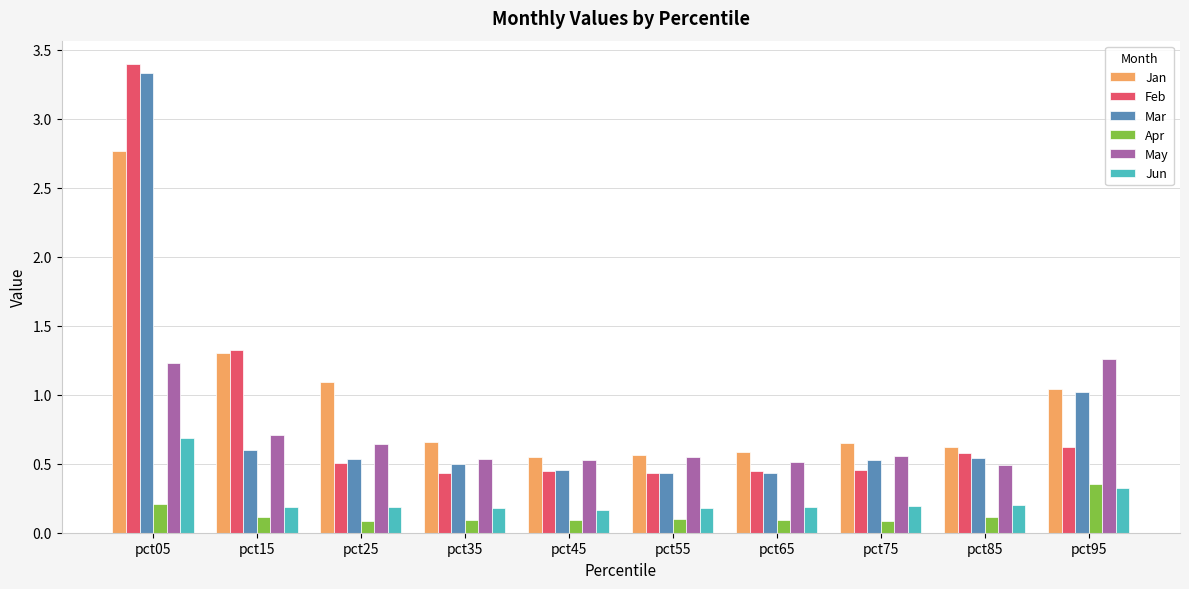

The Mar series shows 3.3 at pct05. True or false?

True